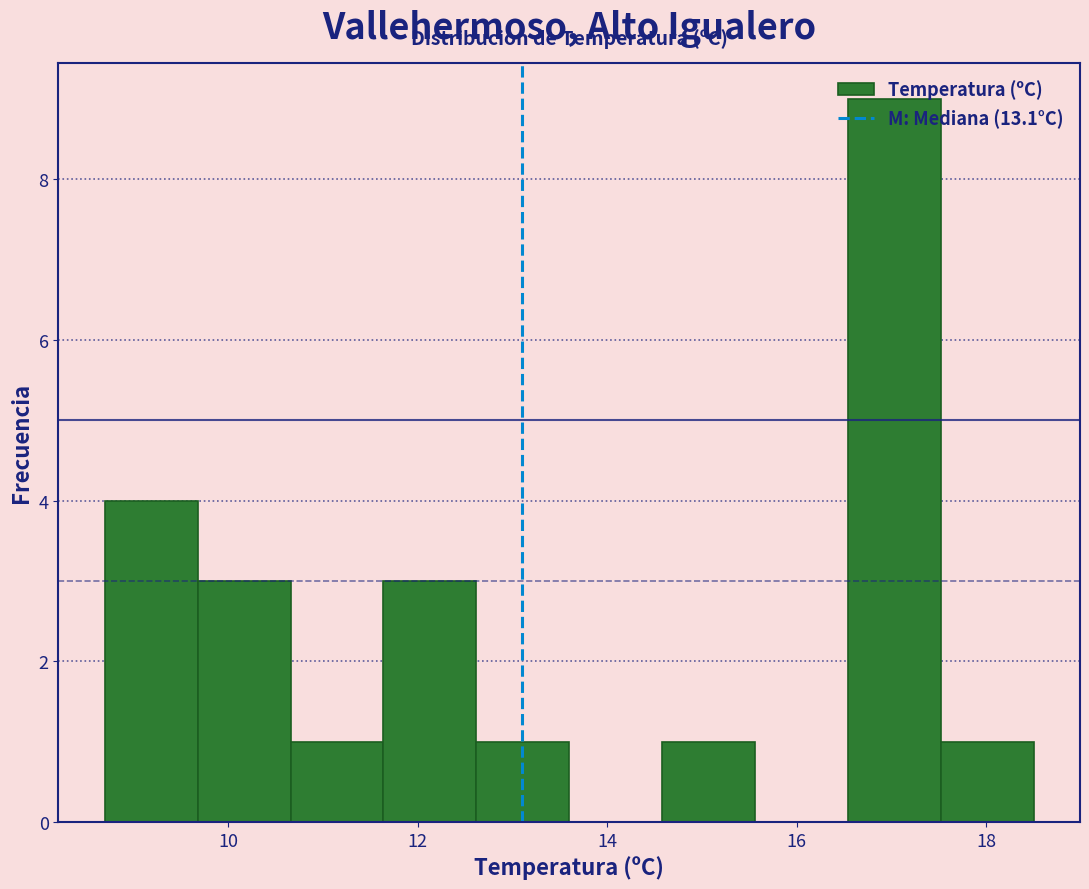

Reading left to right, transcribe this chart: for each bar, give the range it covers on the x-axis and its height. Neither the bar edges nor the heights are printed on the chart, so give them approximately, as read against the axes.

8.70 to 9.68: 4
9.68 to 10.66: 3
10.66 to 11.64: 1
11.64 to 12.62: 3
12.62 to 13.60: 1
13.60 to 14.58: 0
14.58 to 15.56: 1
15.56 to 16.54: 0
16.54 to 17.52: 9
17.52 to 18.50: 1